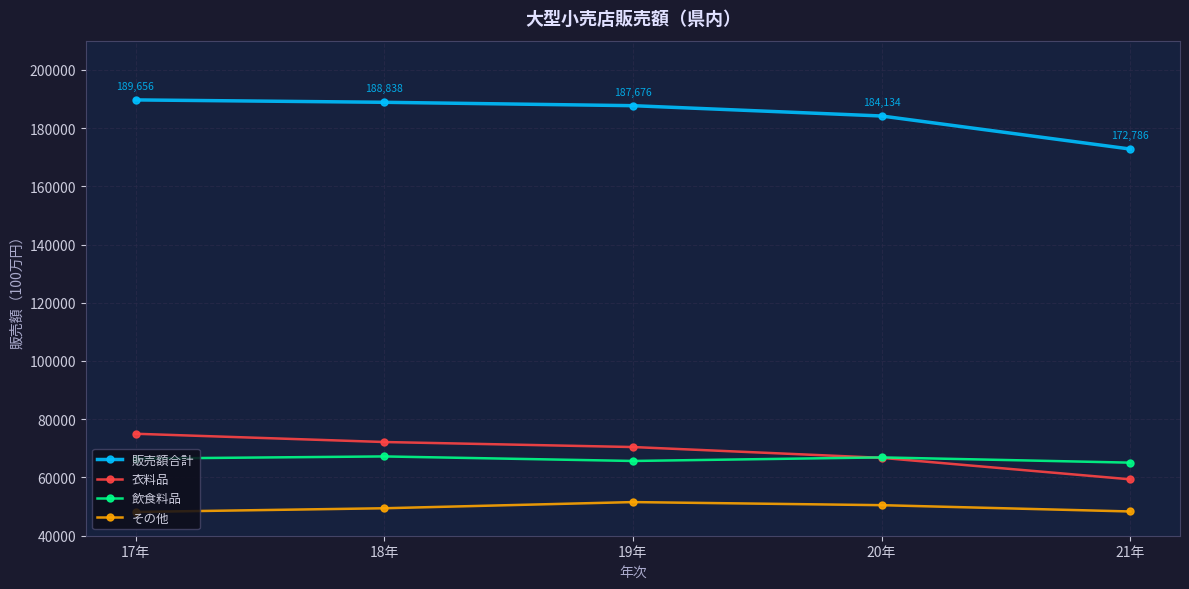

How many lines are shown in the chart?

4